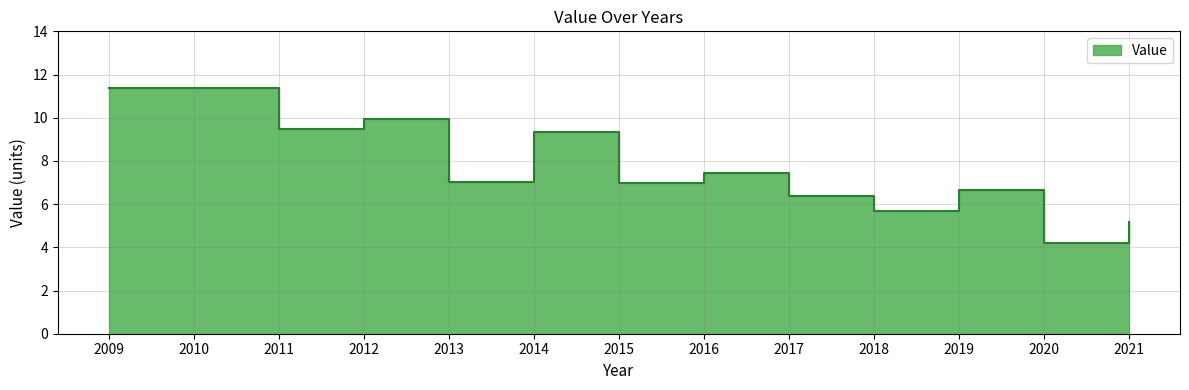

Rank the categories by value from highest to lowest.

2009, 2010, 2012, 2011, 2014, 2016, 2013, 2015, 2019, 2017, 2018, 2021, 2020